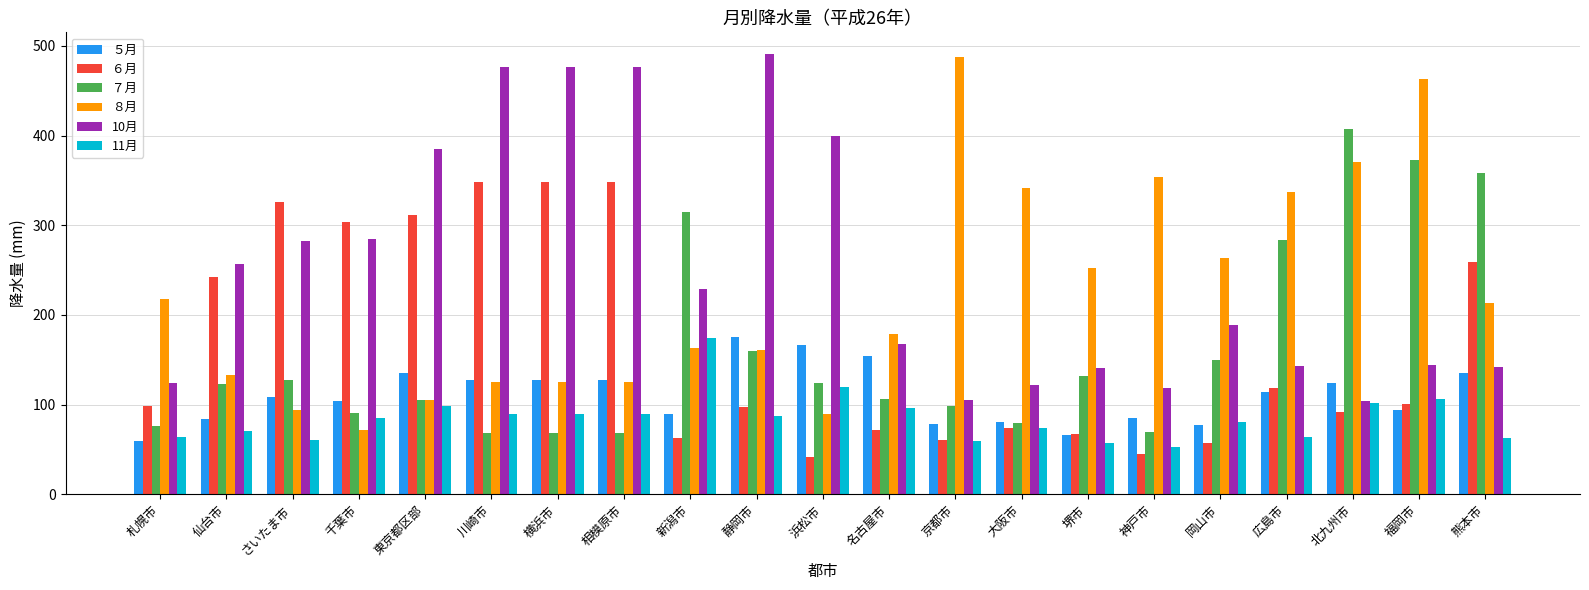

The value of 10月 at 名古屋市 is 104.8. True or false?

False